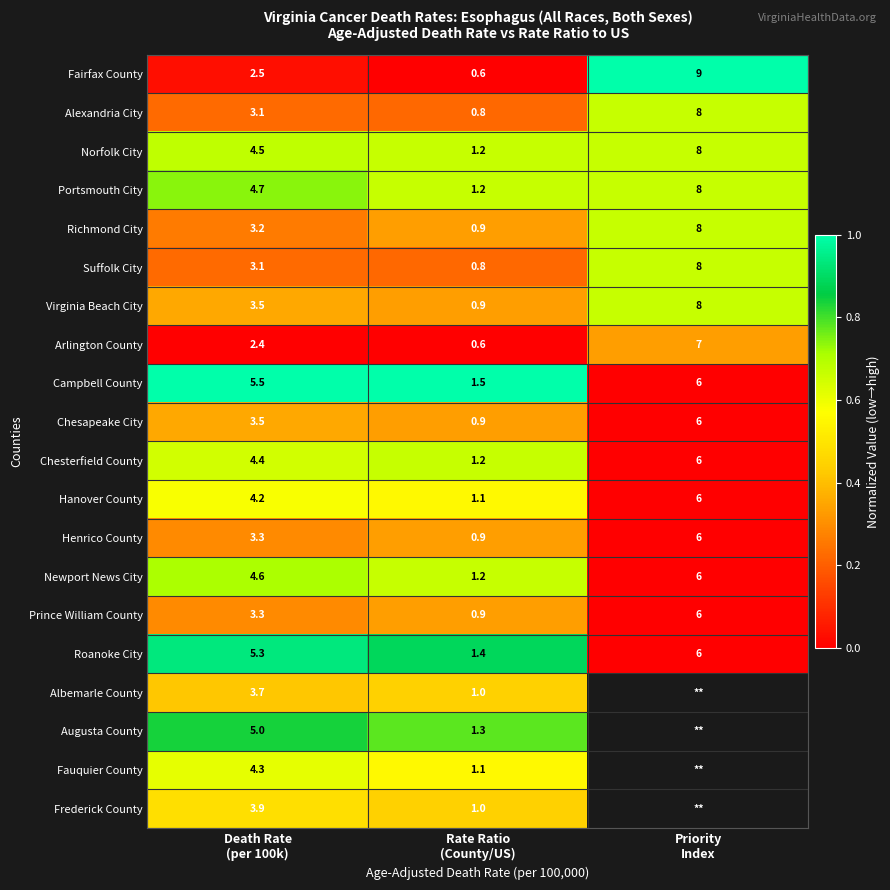

The Albemarle County series shows 0.4 at Death Rate (per 100k). True or false?

True